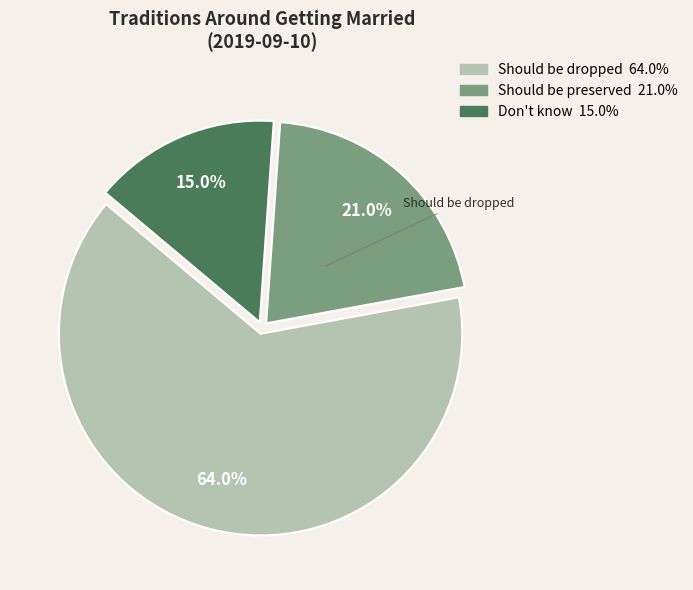

Count the number of slices in the pie.

3